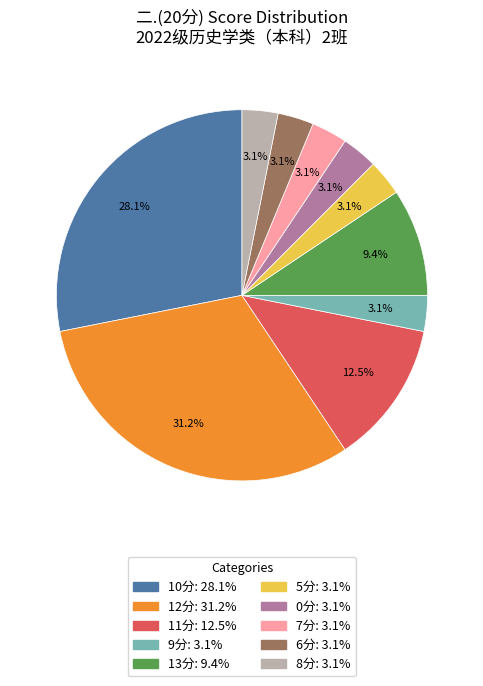

Does any single category account for the majority?

No